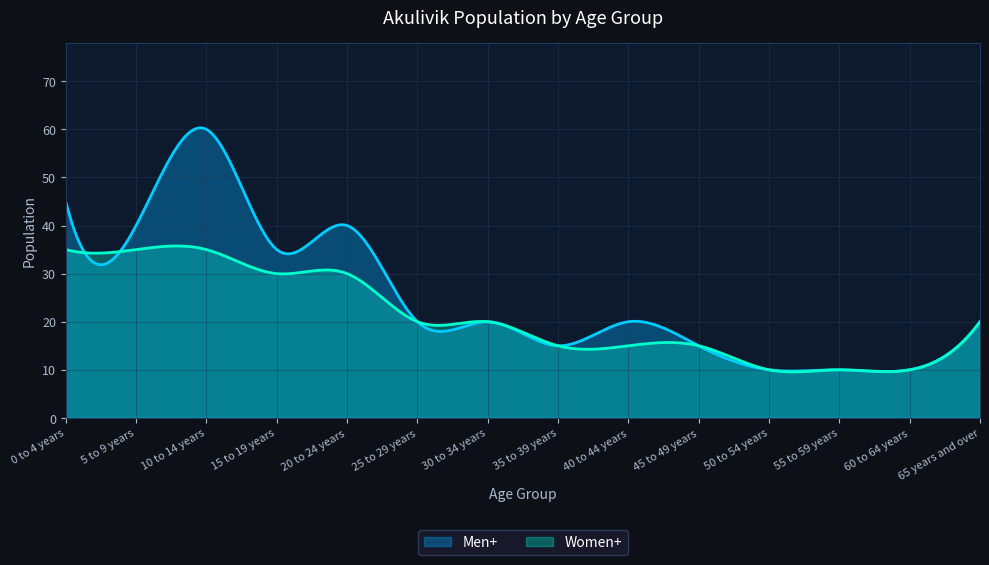

True or false: Women+ and Men+ intersect in this chart.

True